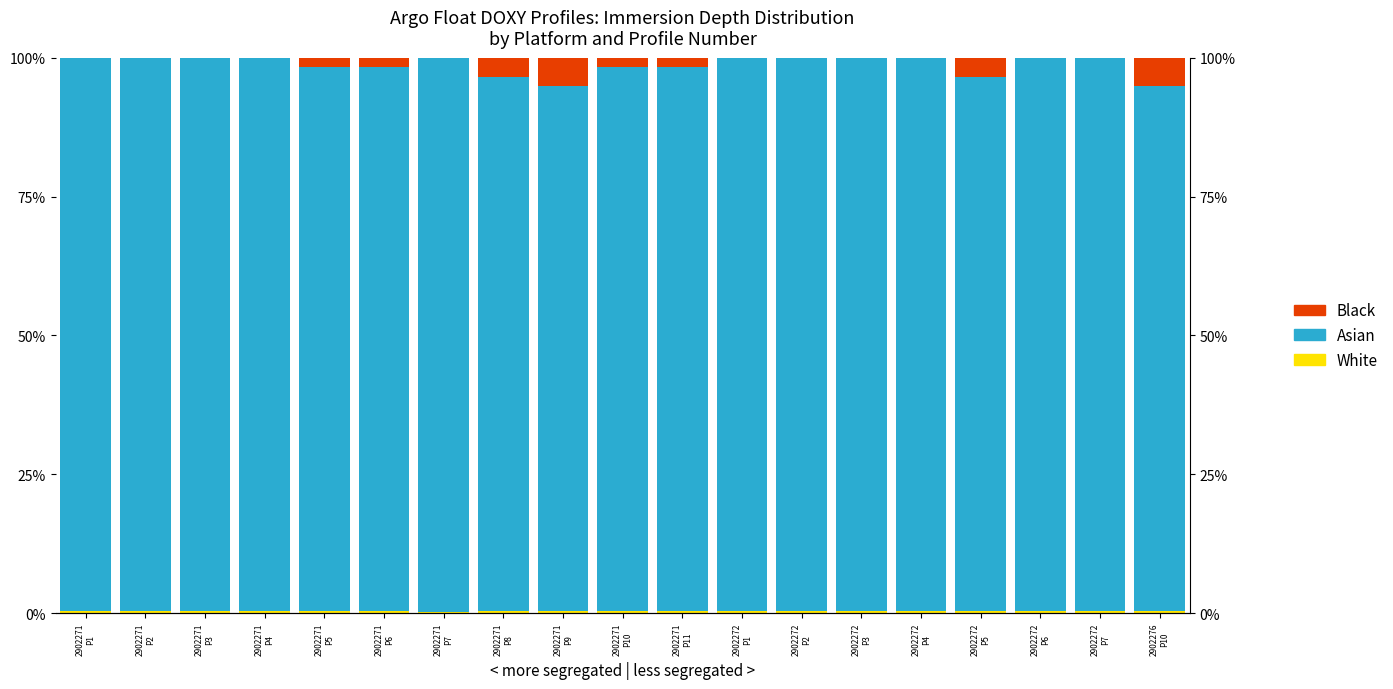

Is it true that Black equals 3.4 at 2902272
P5?

True